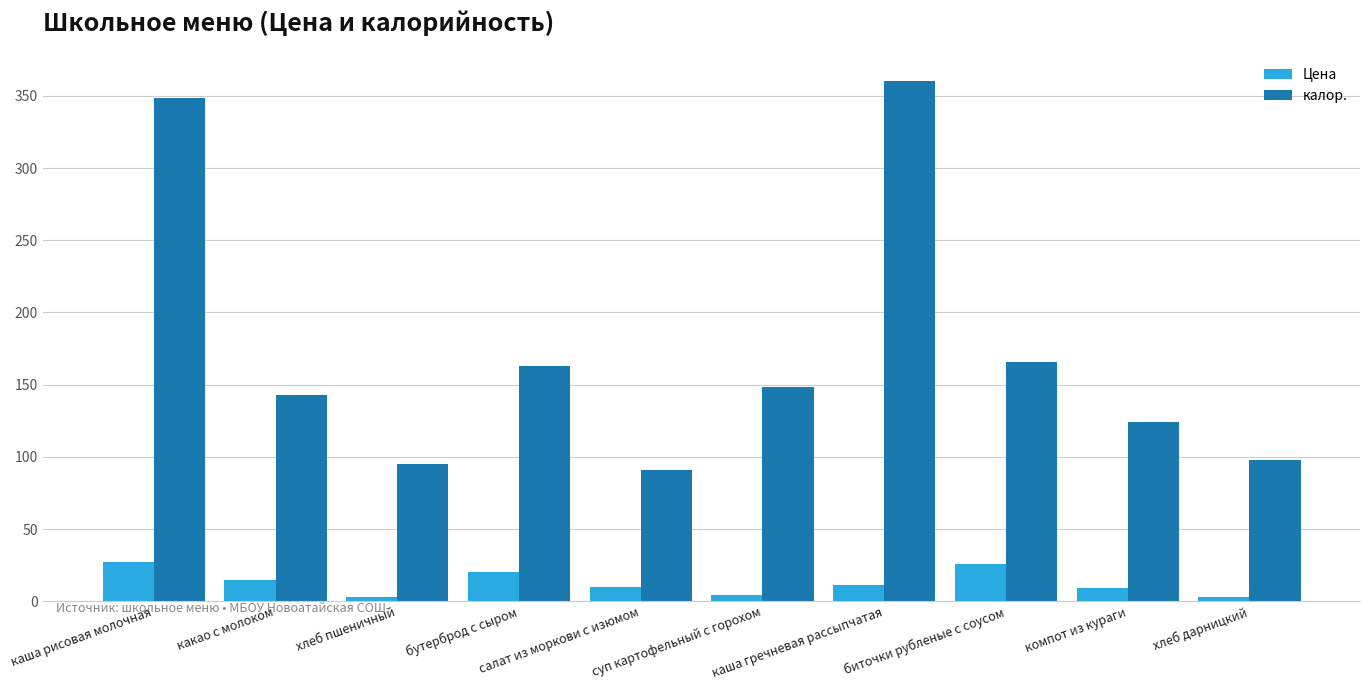

What is the label of the 7th bar from the right?

бутерброд с сыром